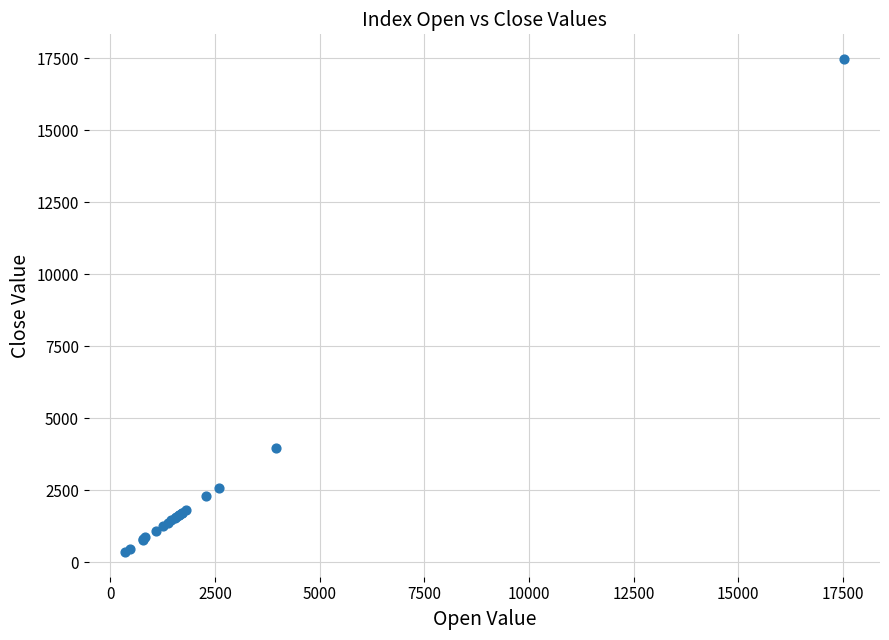

What Y value in the scatter plot is closest to 8913?

3971.0